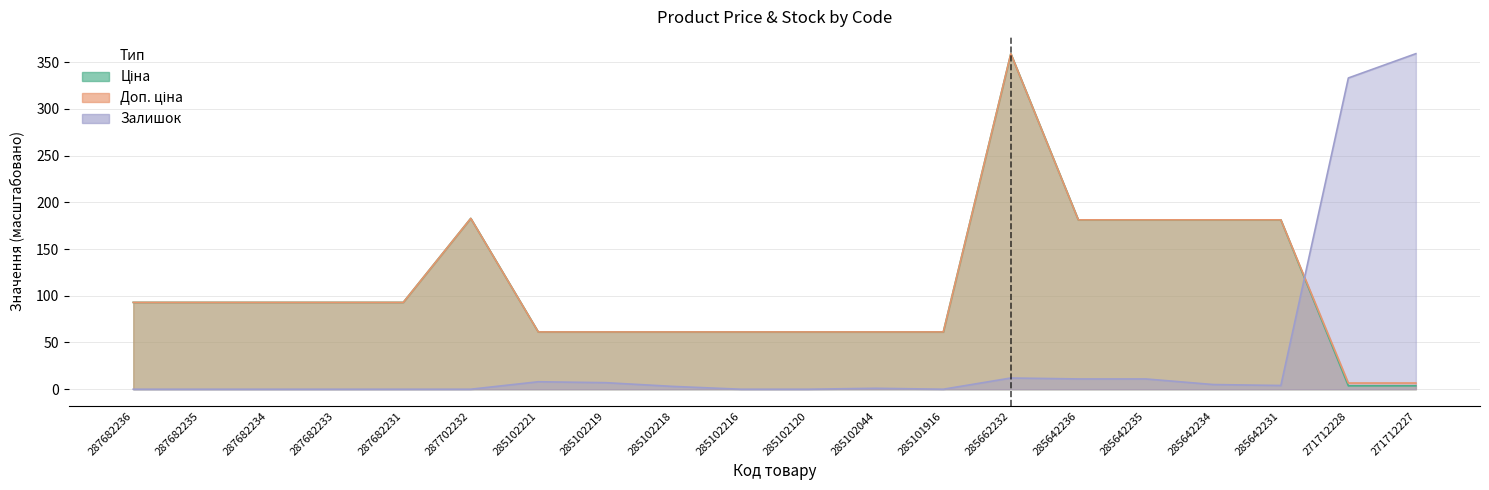

True or false: Доп. ціна and Ціна intersect in this chart.

False